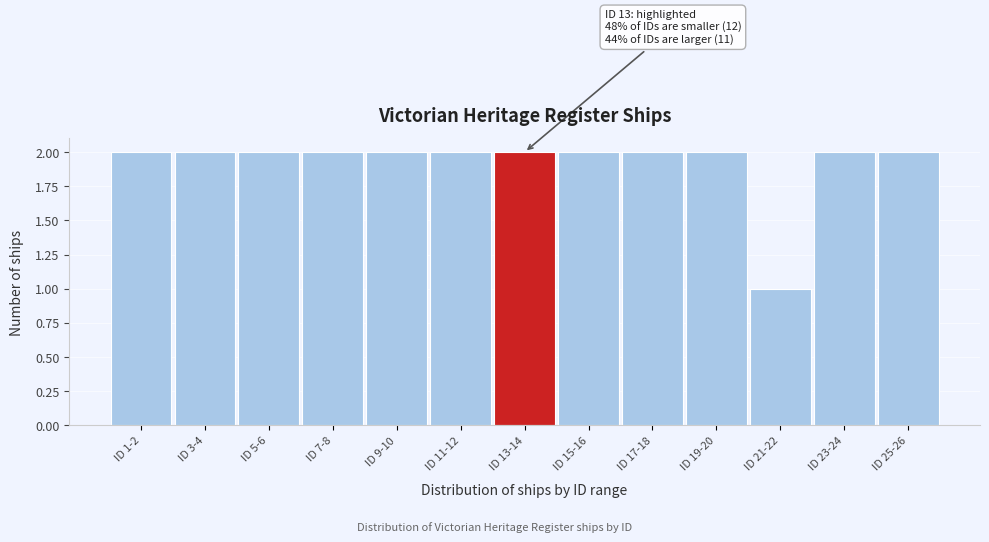

Reading right to left, list all the values displayed in this chart.

2	2	1	2	2	2	2	2	2	2	2	2	2